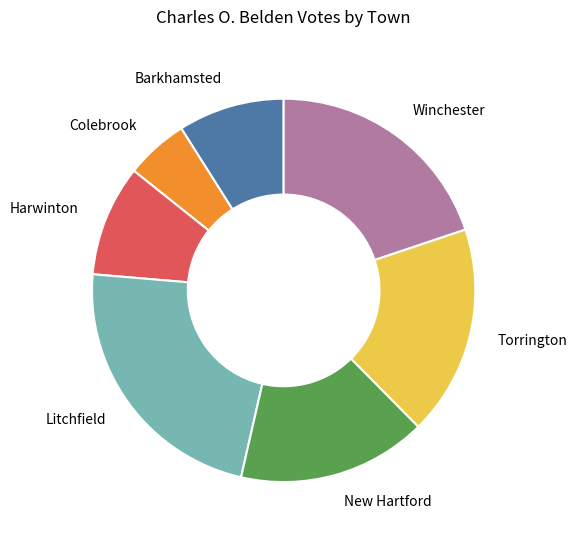

Combined, do Barkhamsted and Torrington account for over 50%?

No